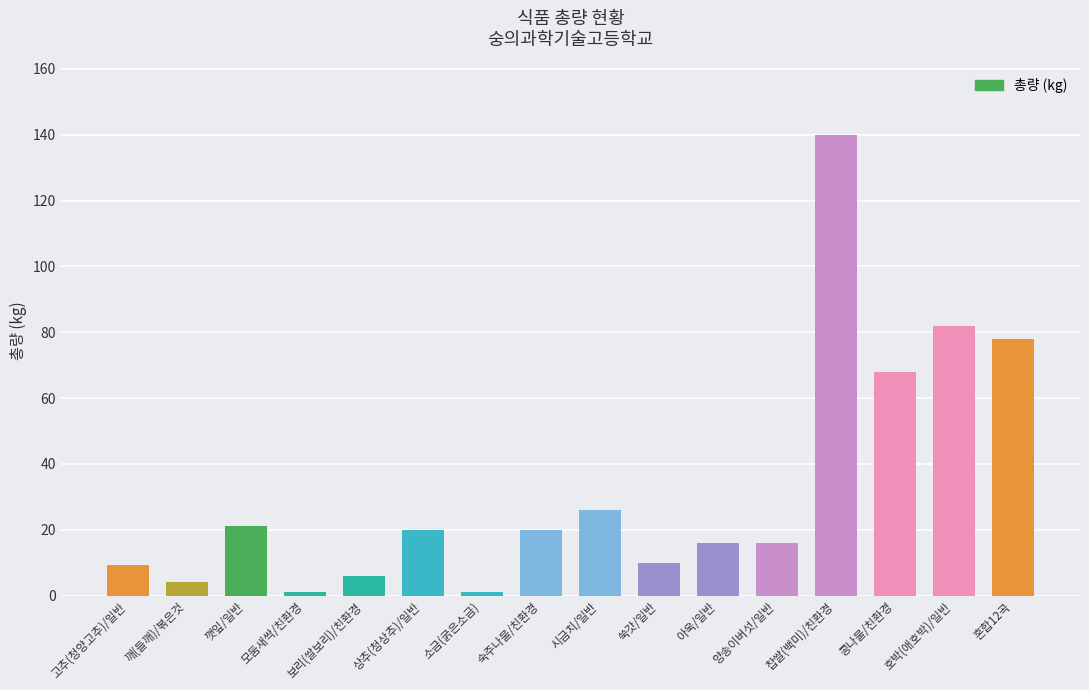

What is the smallest value displayed?

1.0